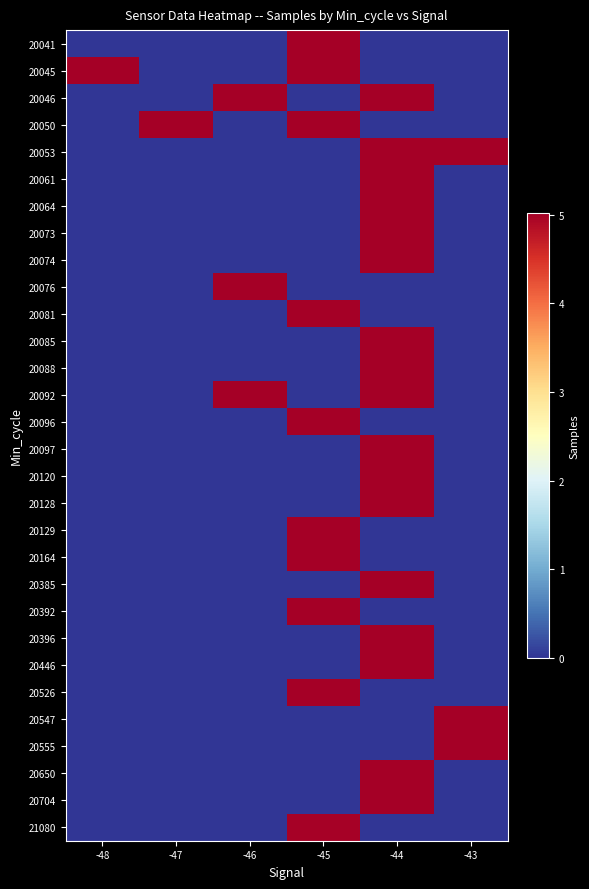

What is the greatest value displayed?

5017816.0